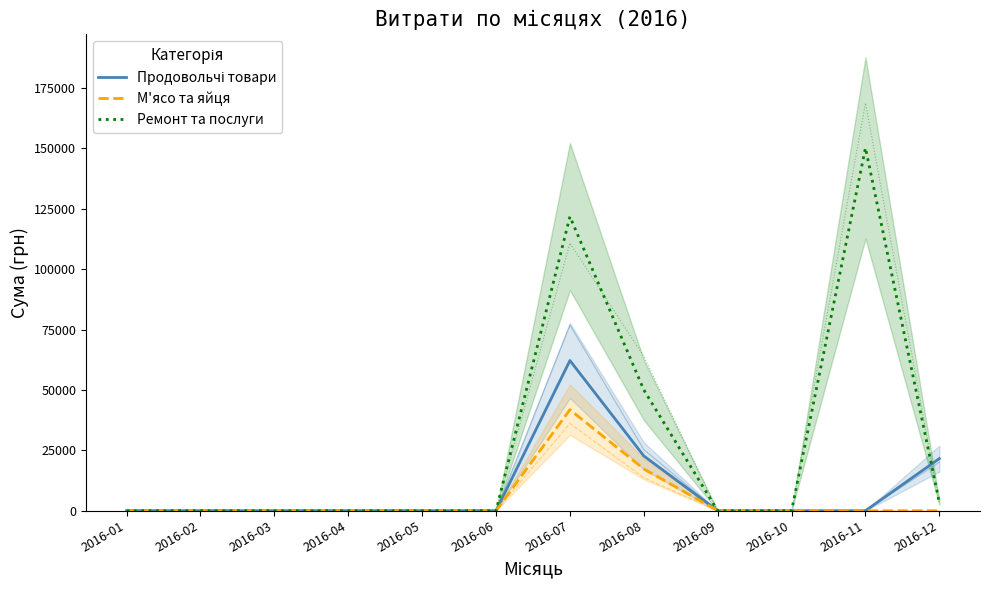

In М'ясо та яйця, how many points are higher than both neighbors (excluding endpoints)?

1